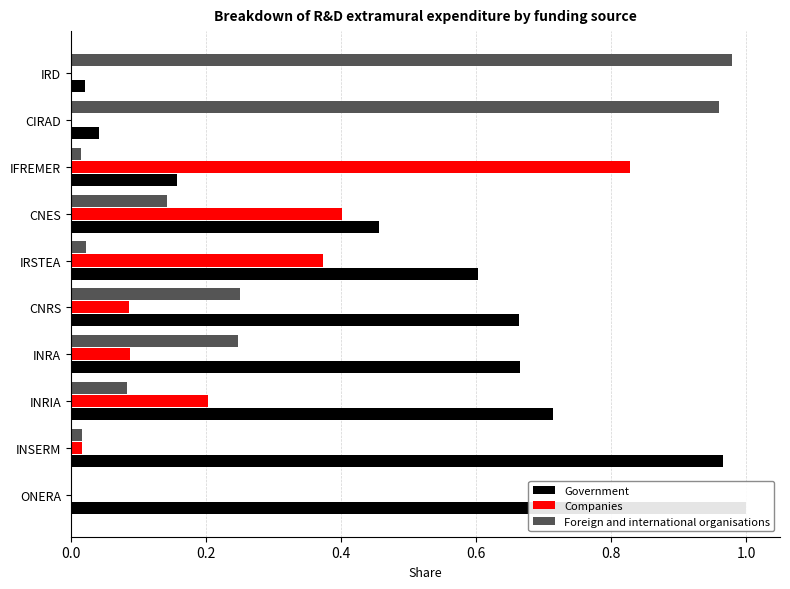

How many bars are there in total?

30